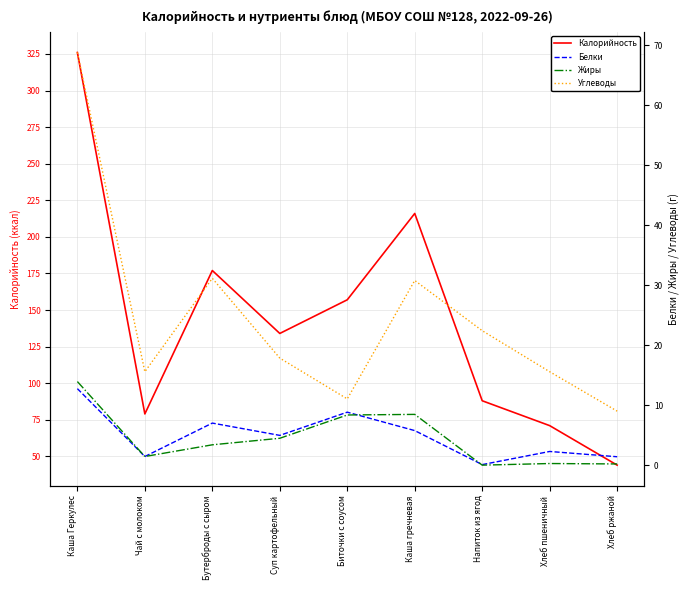

At how many categories does at least one series exceed 143?

4